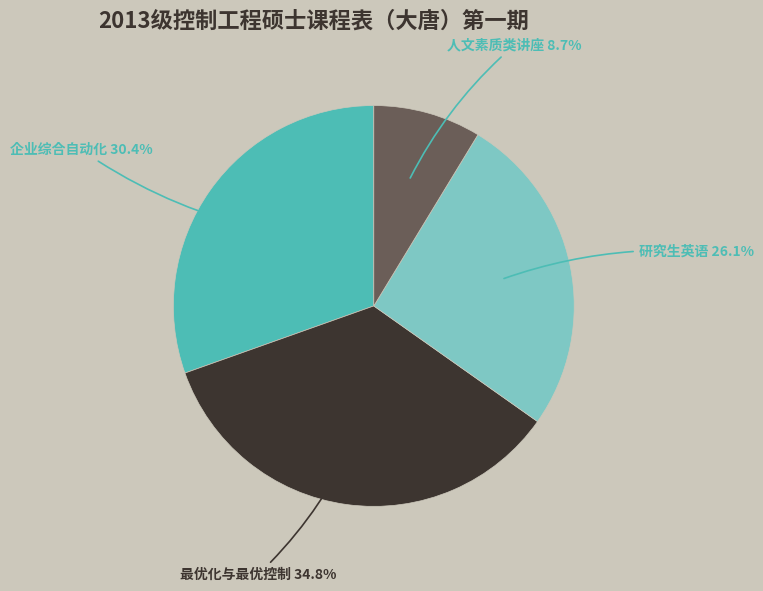

Is there any slice that represents more than half of the pie?

No